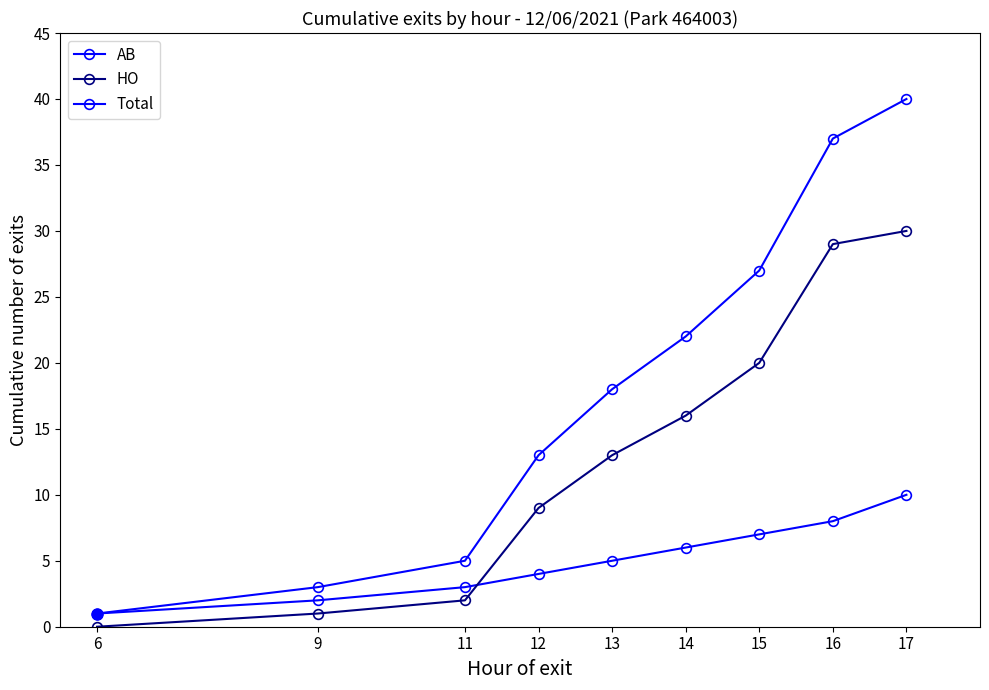

Reading left to right, what are all the values shown in this chart?

AB: 6=1	9=2	11=3	12=4	13=5	14=6	15=7	16=8	17=10
HO: 6=0	9=1	11=2	12=9	13=13	14=16	15=20	16=29	17=30
Total: 6=1	9=3	11=5	12=13	13=18	14=22	15=27	16=37	17=40